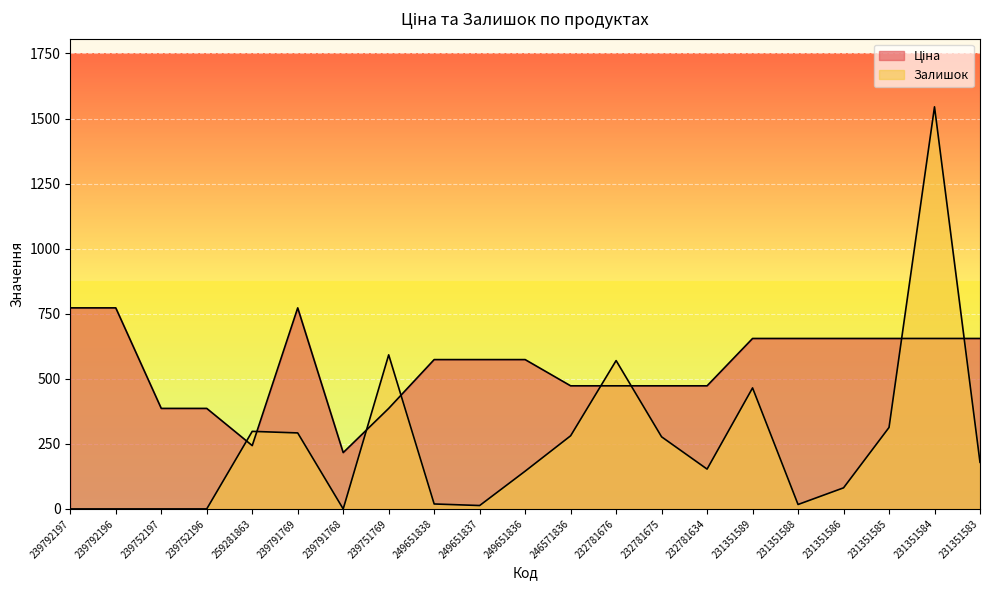

At which label is Залишок closest to 772?

239751769